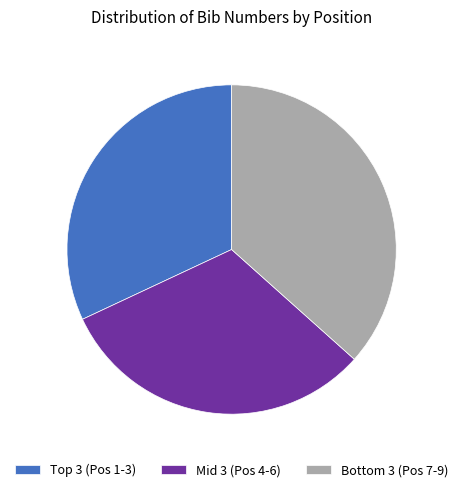

Is there any slice that represents more than half of the pie?

No